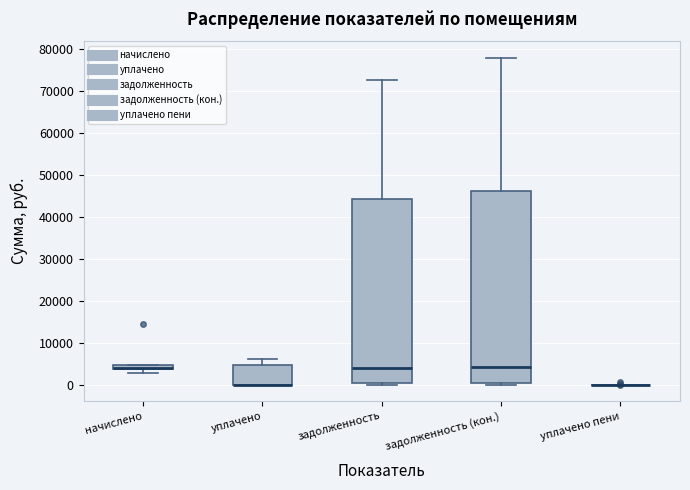

Where is the lower edge of the box for начислено on the y-axis? The values are not printed on the chart, so give them approximately, as read against the axis.

4000